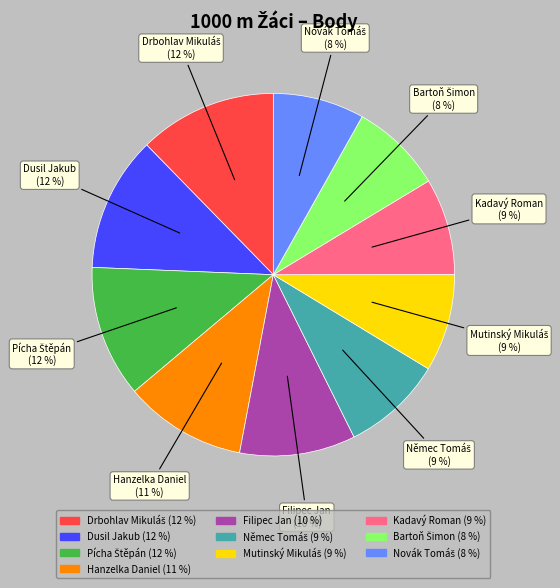

Does Filipec Jan account for over 50% of the chart?

No